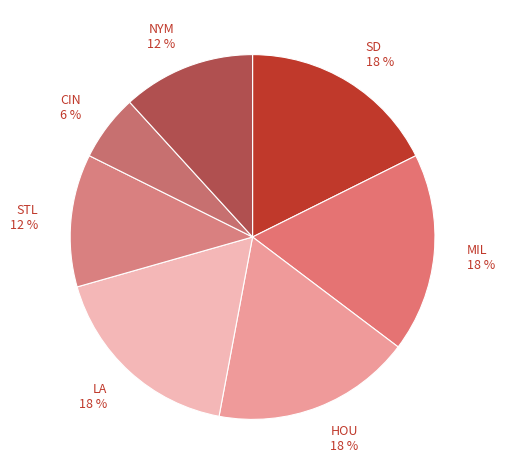

To the nearest percent, what is the difference between the largest and smallest slice percentages?

12%